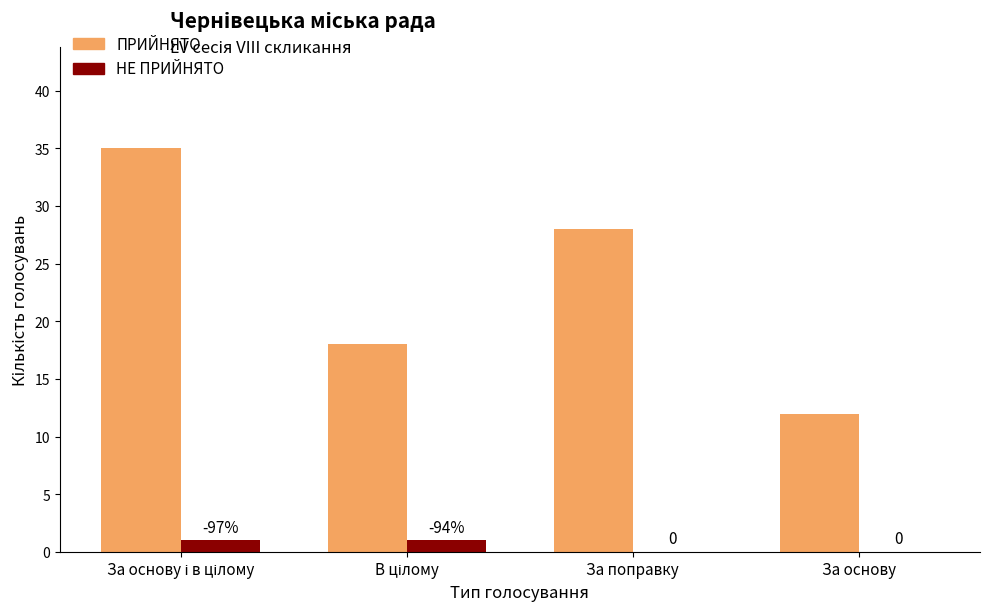

What is the sum of all ПРИЙНЯТО values?

93